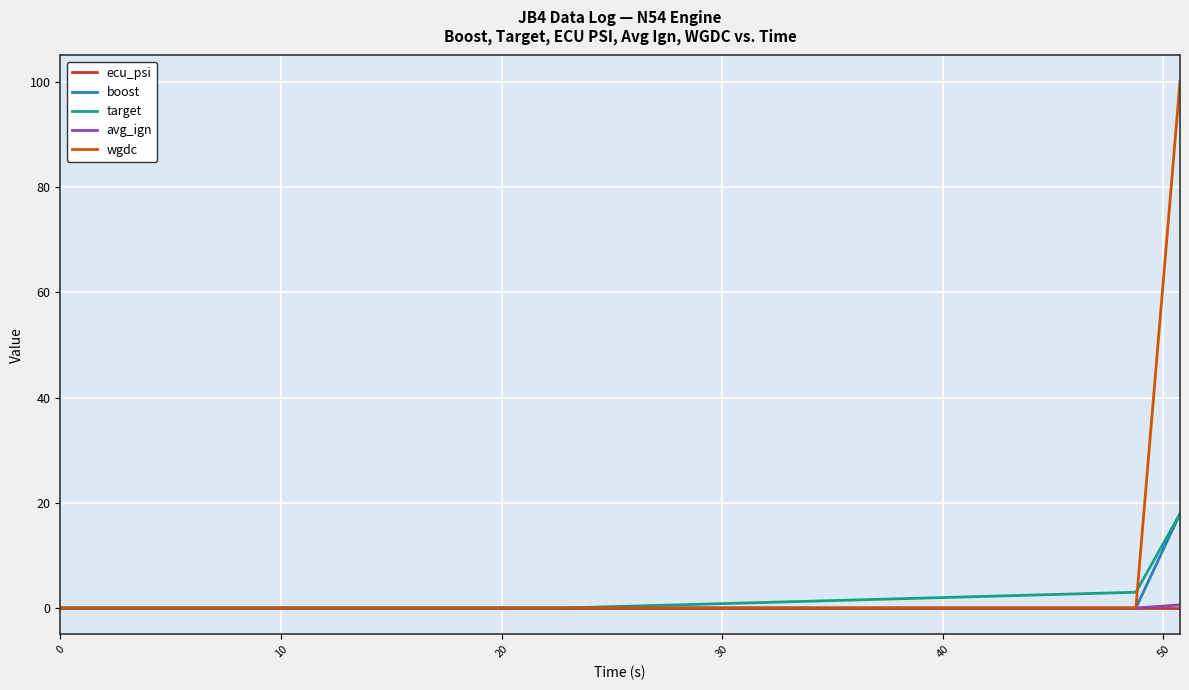

What is the greatest value displayed?

100.0